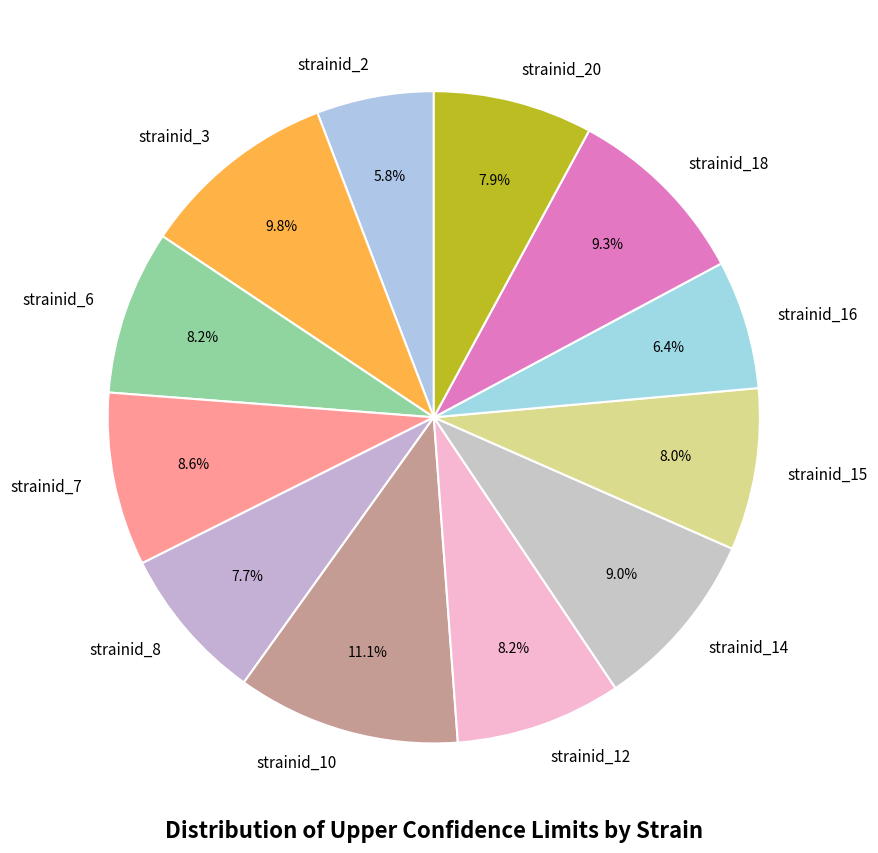

How much of the chart is everything except strainid_12?

91.8%